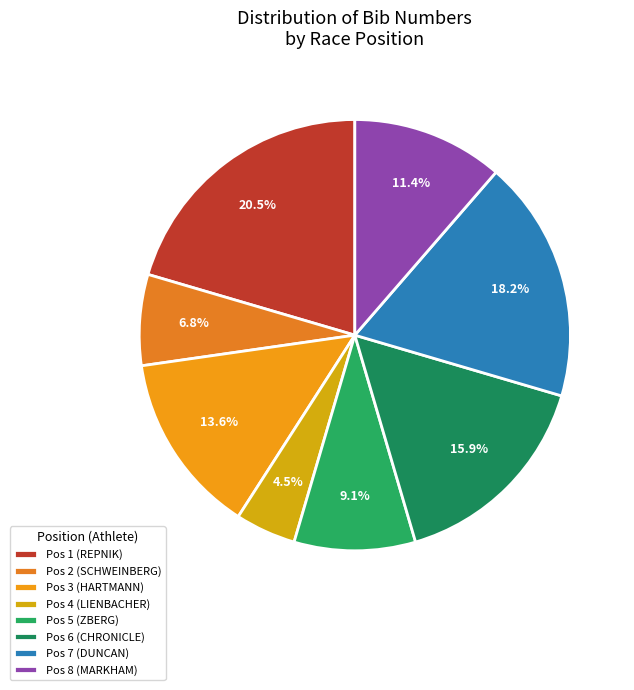

Is there a majority slice in this chart?

No